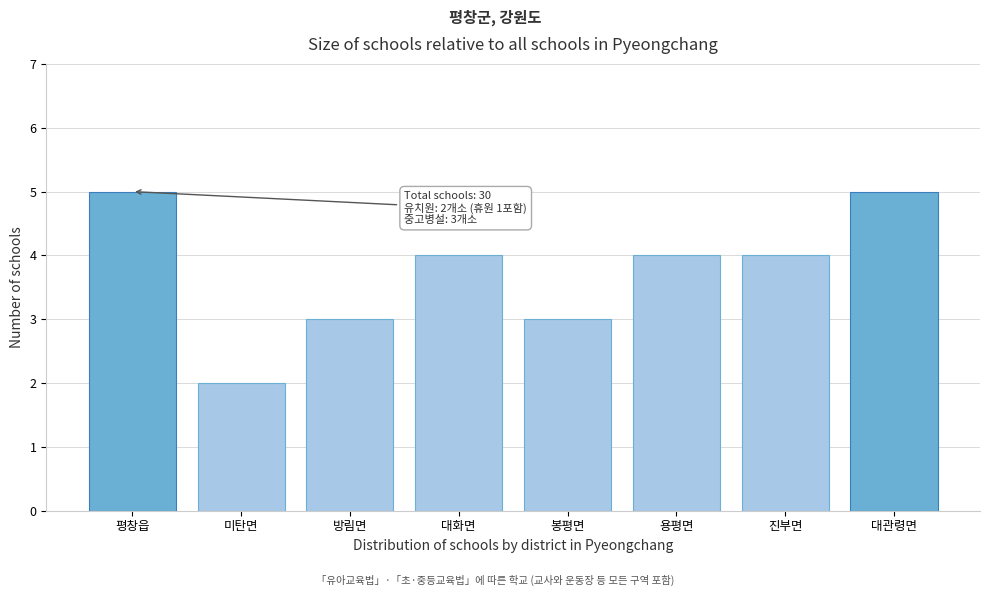

Reading left to right, what are all the values shown in this chart?

평창읍=5	미탄면=2	방림면=3	대화면=4	봉평면=3	용평면=4	진부면=4	대관령면=5